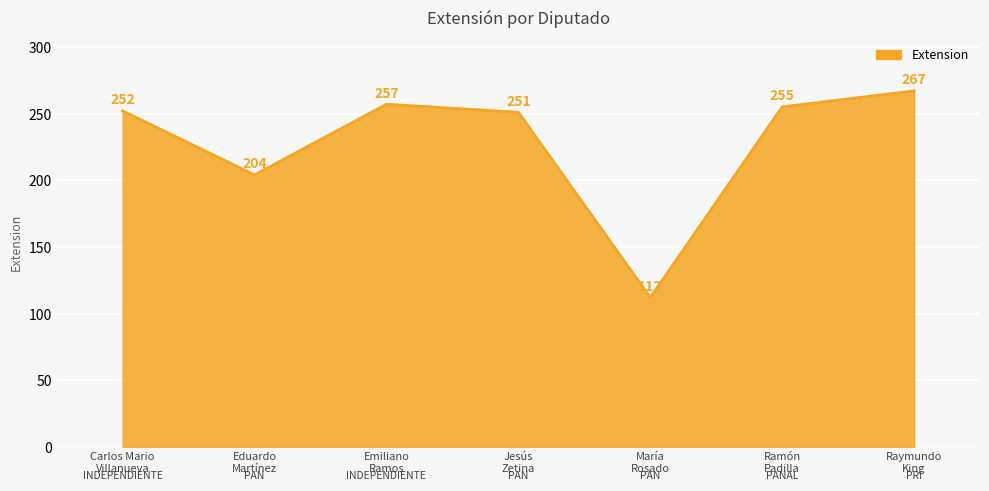

Read the value at Eduardo
Martínez, to the nearest 50.

200